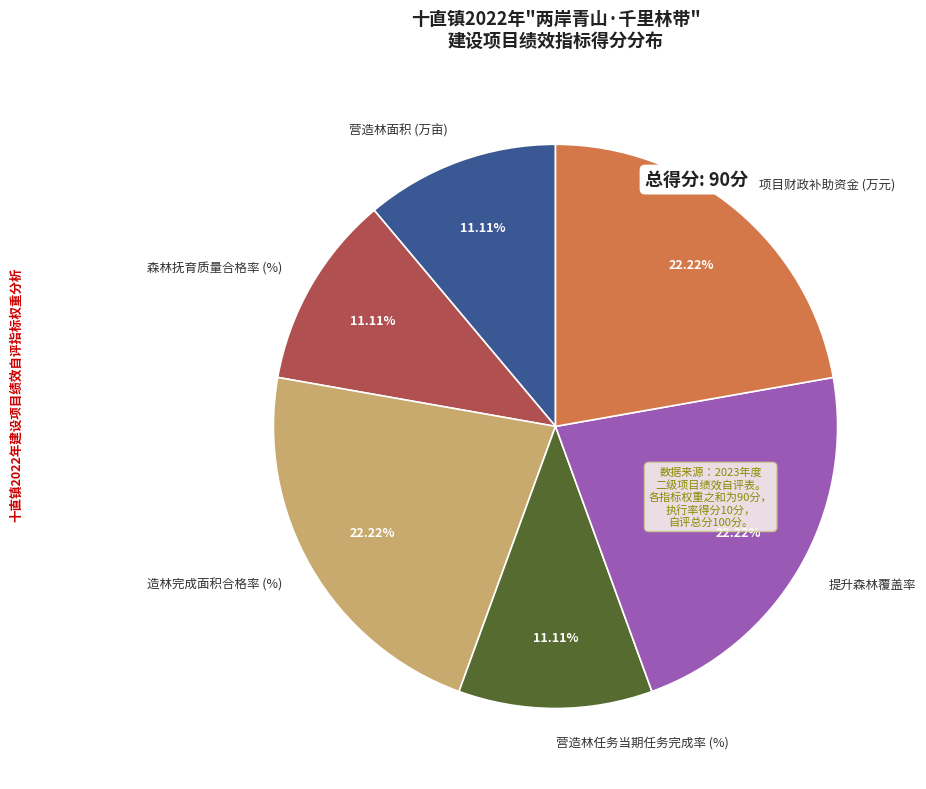

Is it true that 项目财政补助资金 (万元) is 22% of the pie?

True